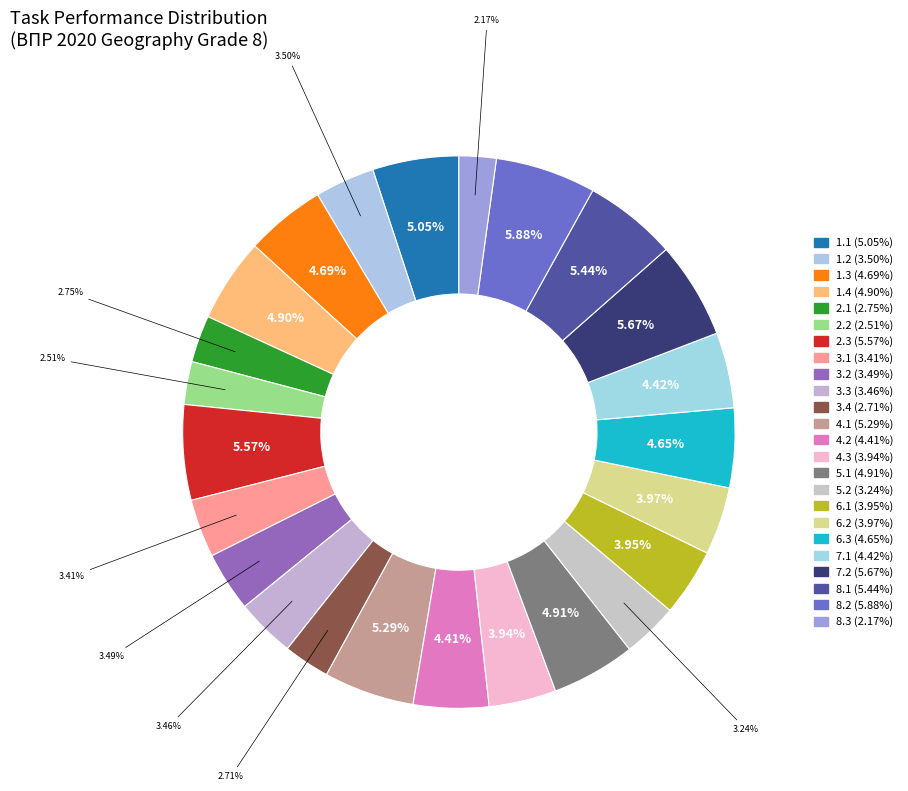

Does 2.1 represent more than half of the total?

No